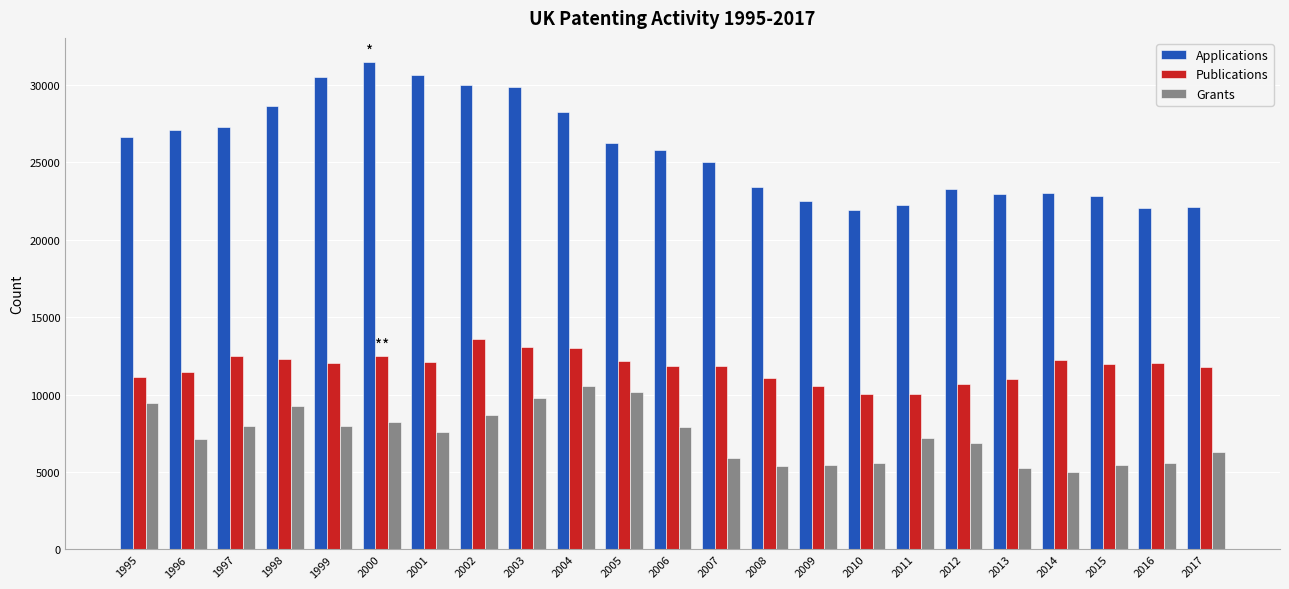

What is the value of the Grants bar at the 7th from the left?

7555